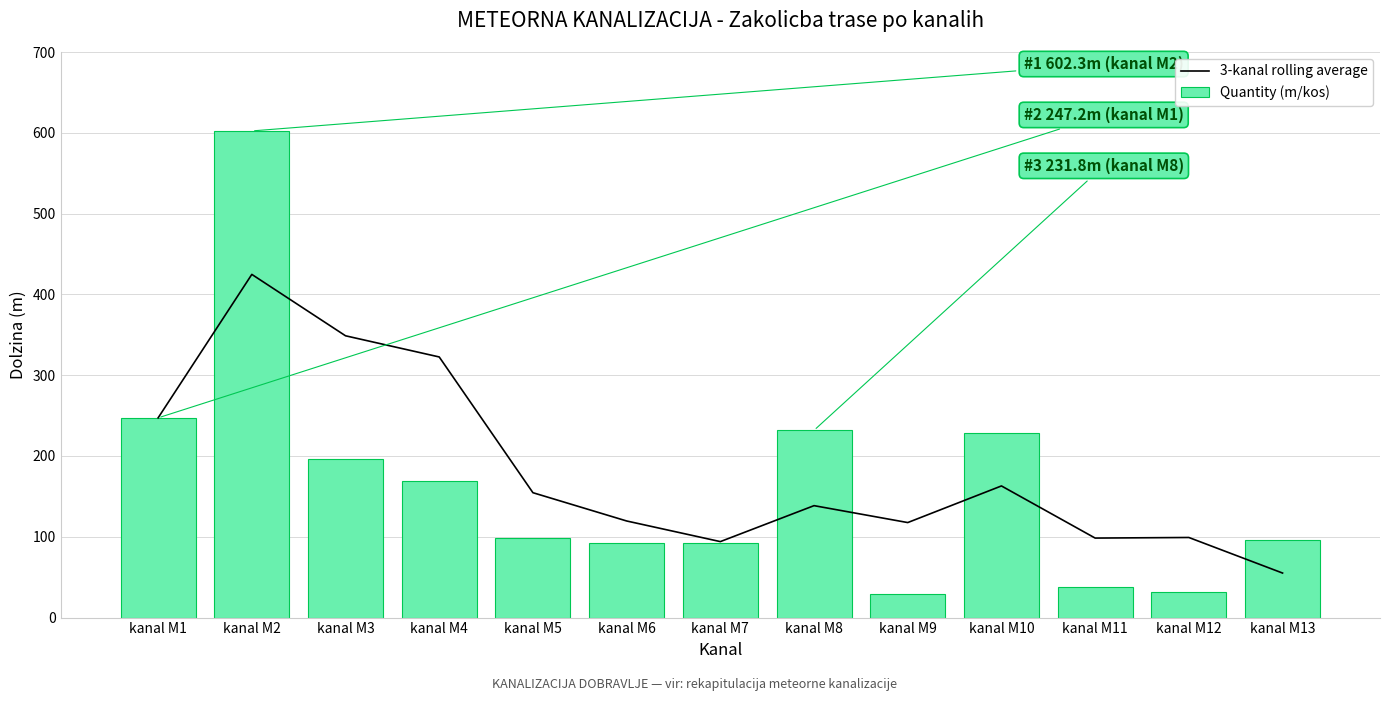

Rank the categories by 3-kanal rolling average value from highest to lowest.

kanal M2, kanal M3, kanal M4, kanal M1, kanal M10, kanal M5, kanal M8, kanal M6, kanal M9, kanal M12, kanal M11, kanal M7, kanal M13